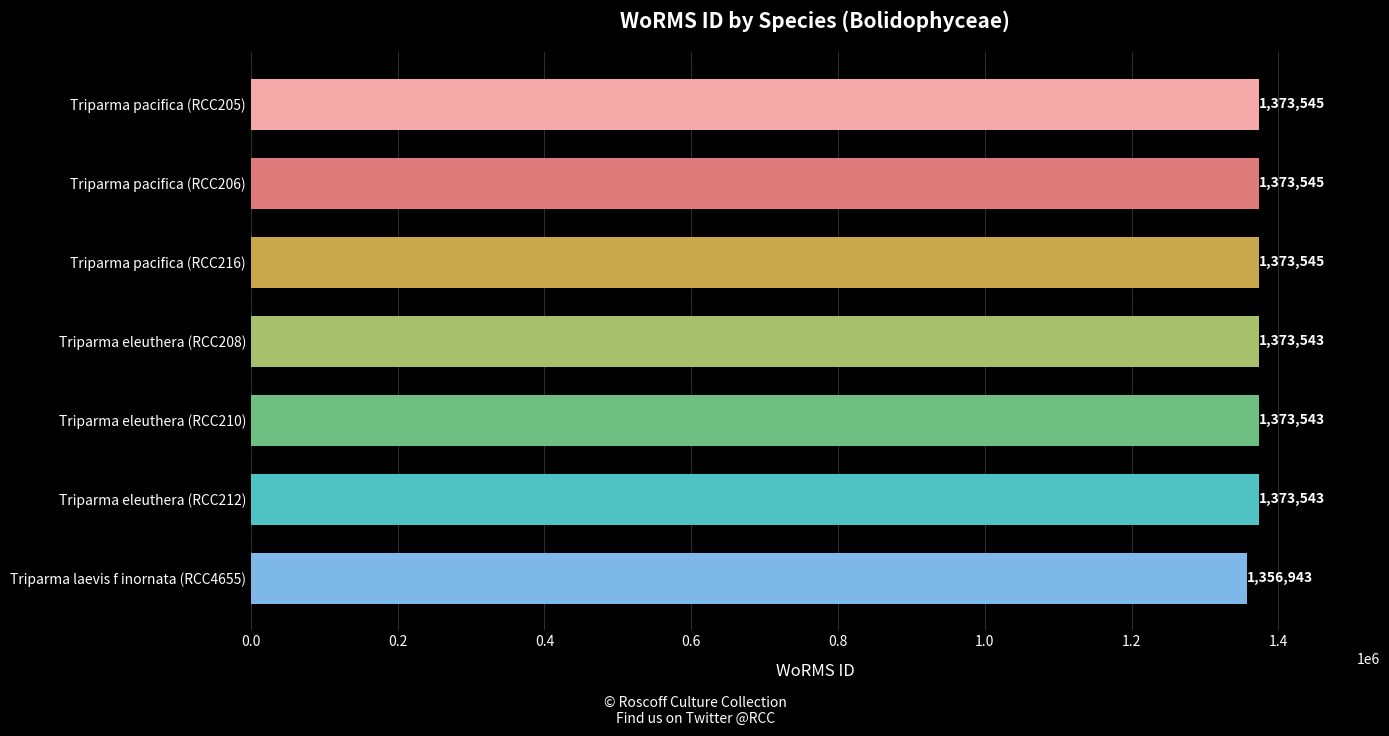

What is the difference between the second highest and minimum values?

16602